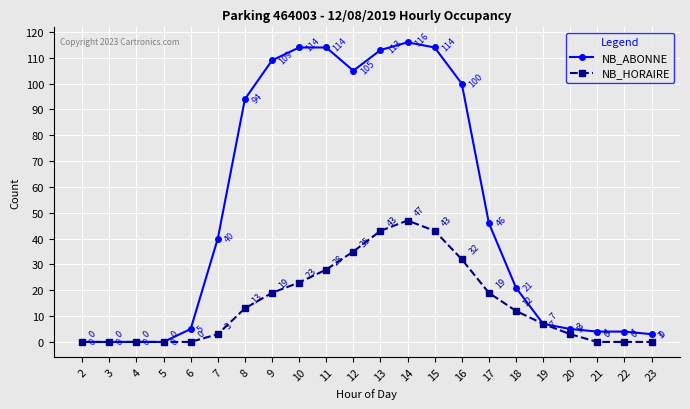

List the series in order of their peak value, lowest first.

NB_HORAIRE, NB_ABONNE